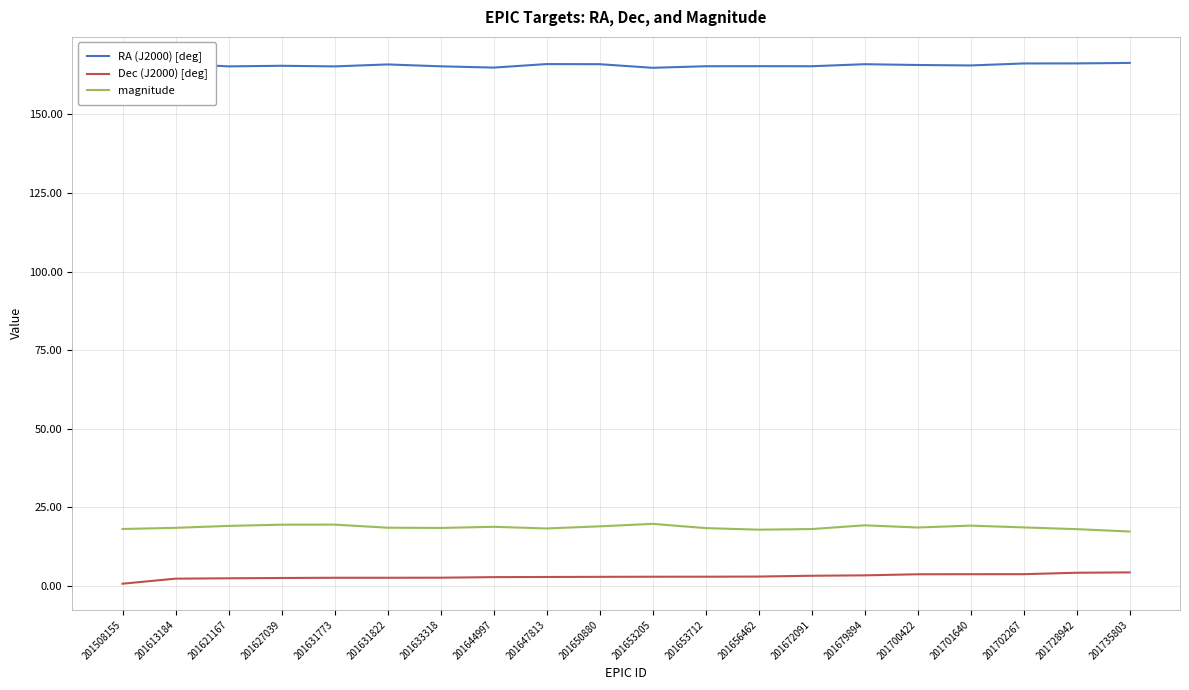

How many categories are shown in the chart?

20